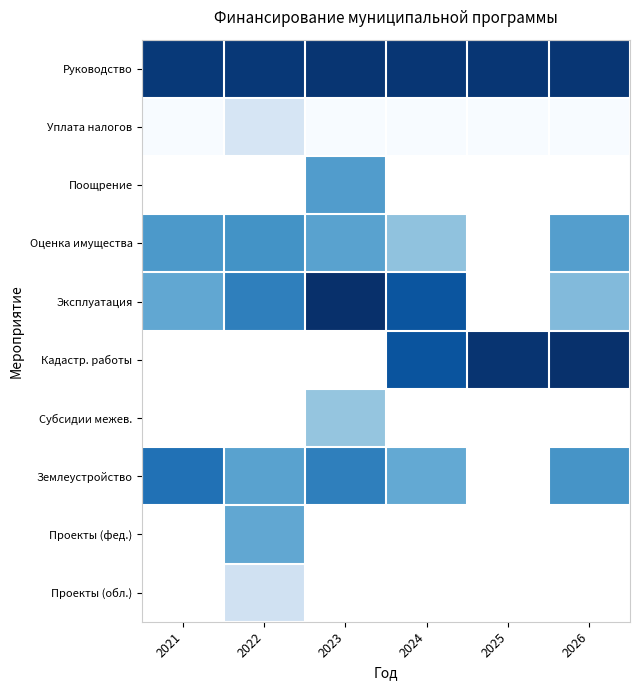

Is the value of Руководство at 2025 greater than the value of Кадастр. работы at 2023?

No